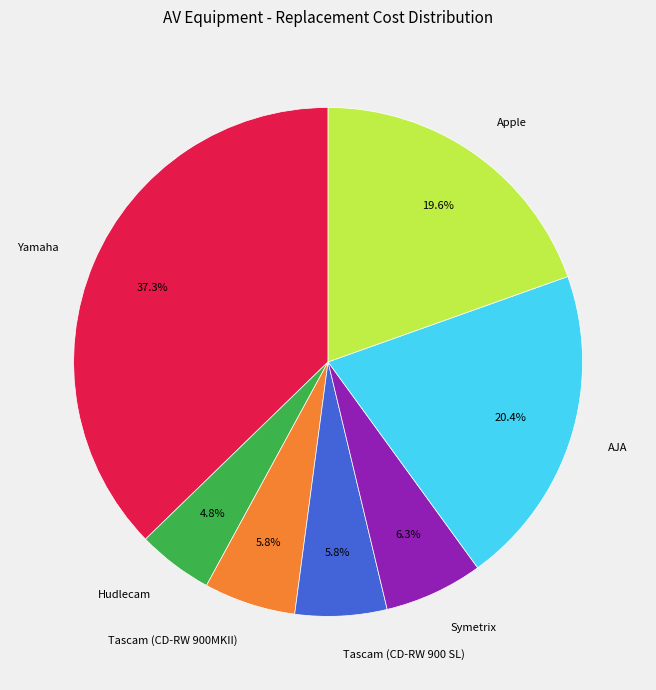

How many slices are in this pie chart?

7